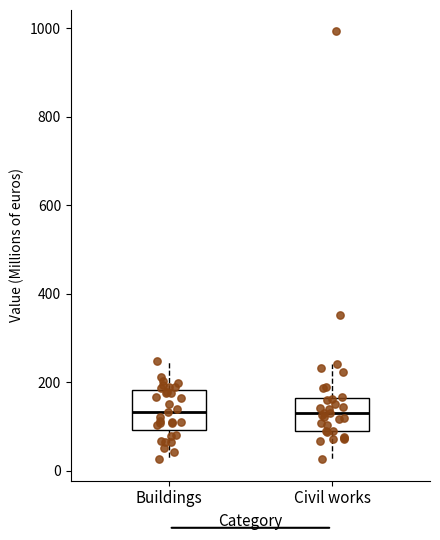

Reading left to right, transcribe this box plot: for each box, give where its median line is, the range the box spans, and where its two whiskers end, as read against the y-axis. The values are not printed on the chart, so give them approximately, as read against the axis.

Buildings: median 140, box 100 to 180, whiskers 20 to 240
Civil works: median 120, box 80 to 160, whiskers 20 to 240